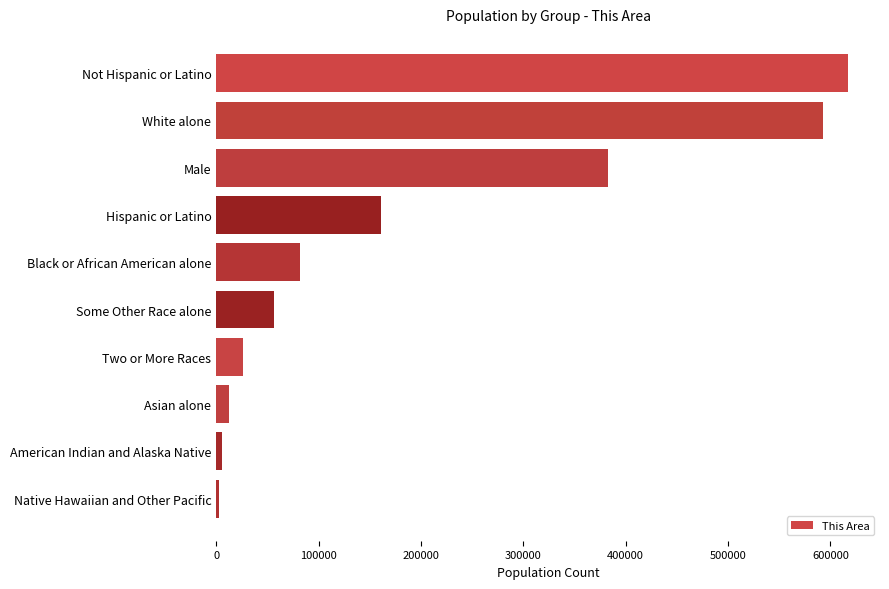

What is the change in value from Hispanic or Latino to Some Other Race alone?

-104119